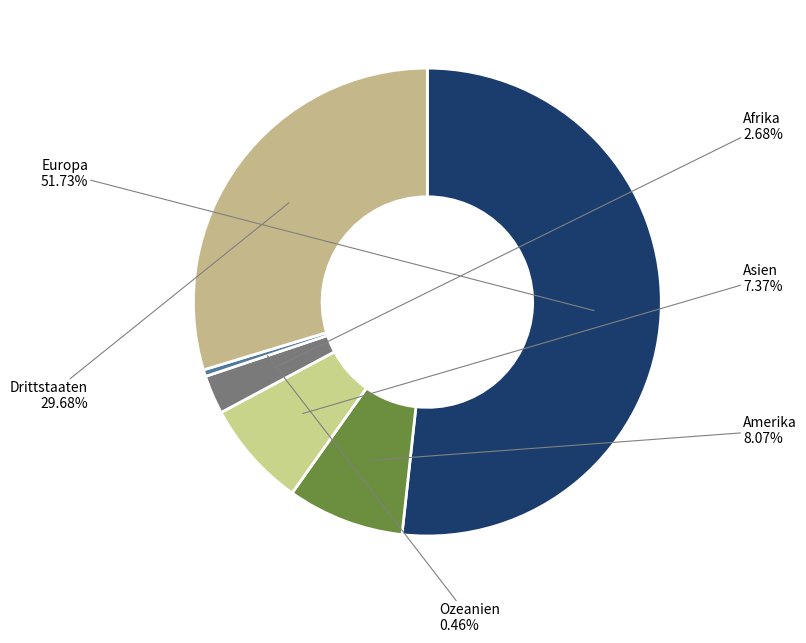

Count the number of slices in the pie.

6